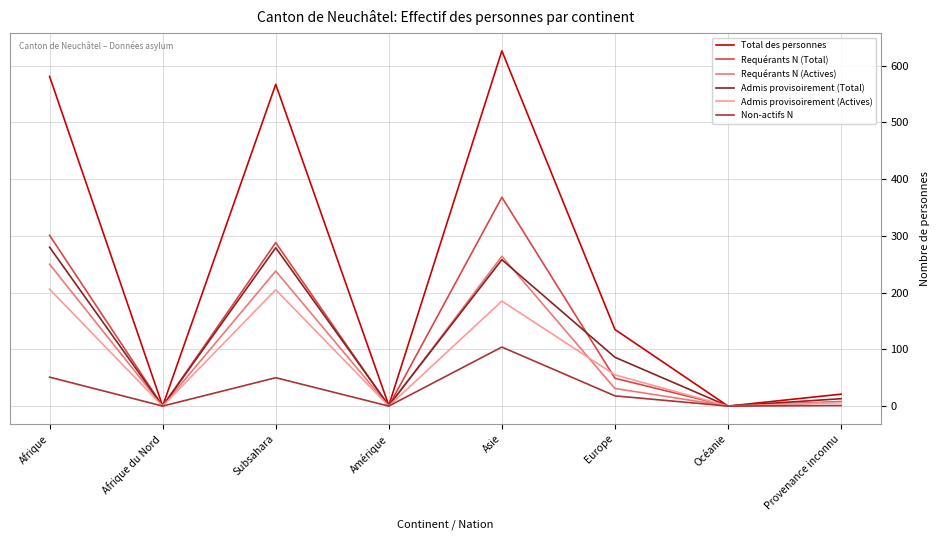

The value of Admis provisoirement (Actives) at Europe is 33. True or false?

False